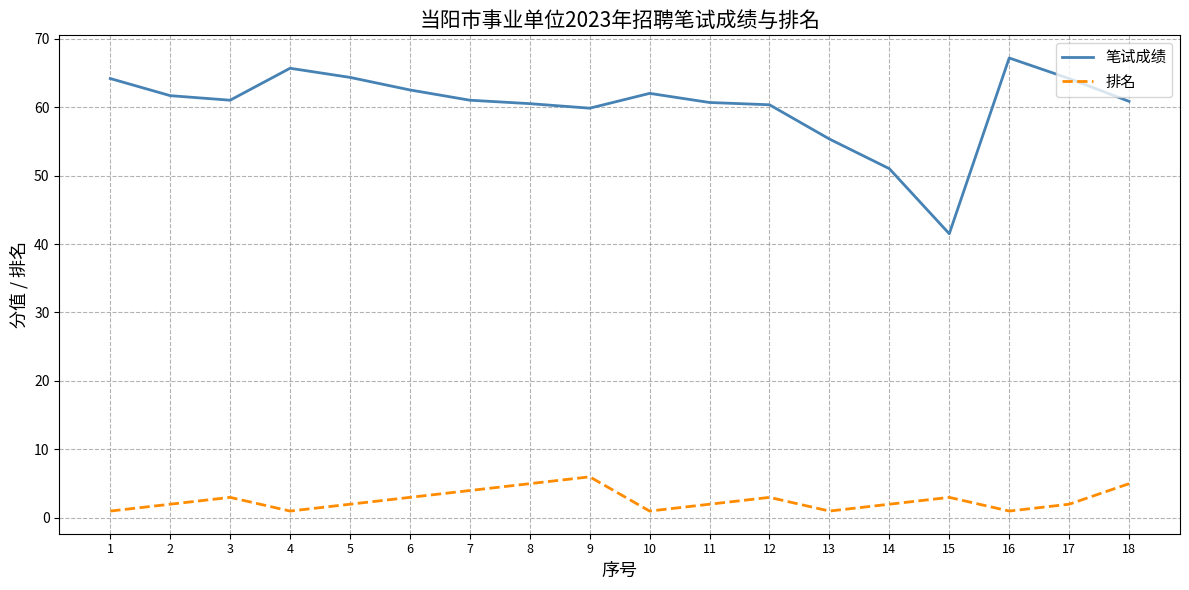

How many lines are shown in the chart?

2